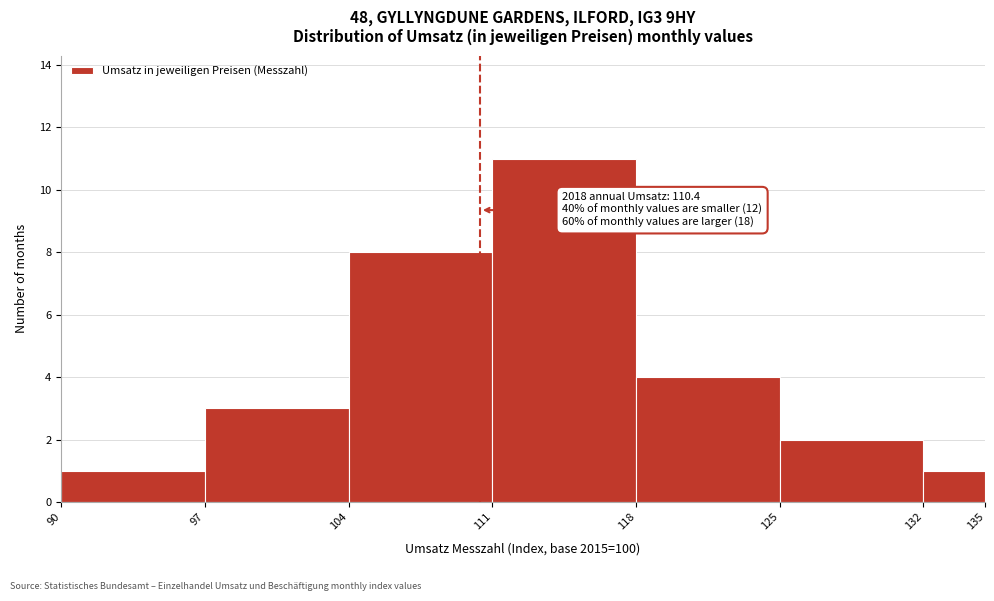

Which range on the x-axis has the tallest bar?

111 to 118